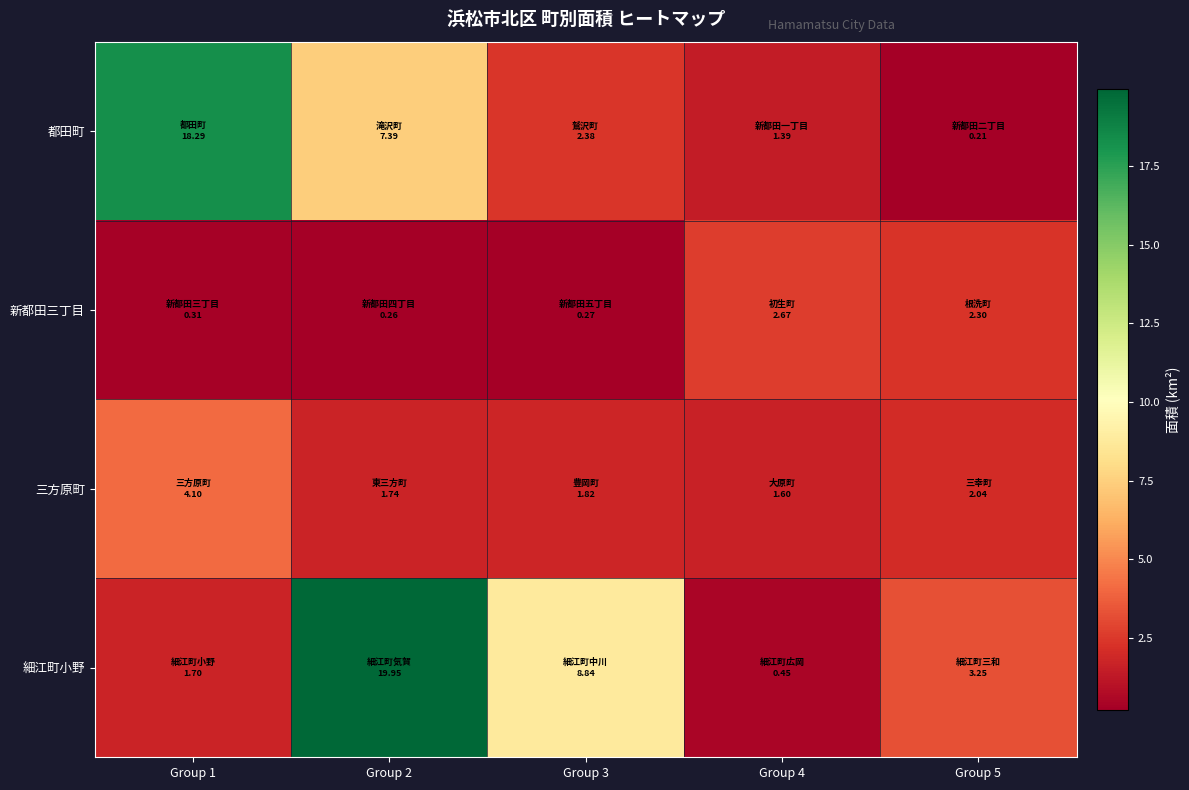

Which label corresponds to the smallest value in the chart?

Group 5